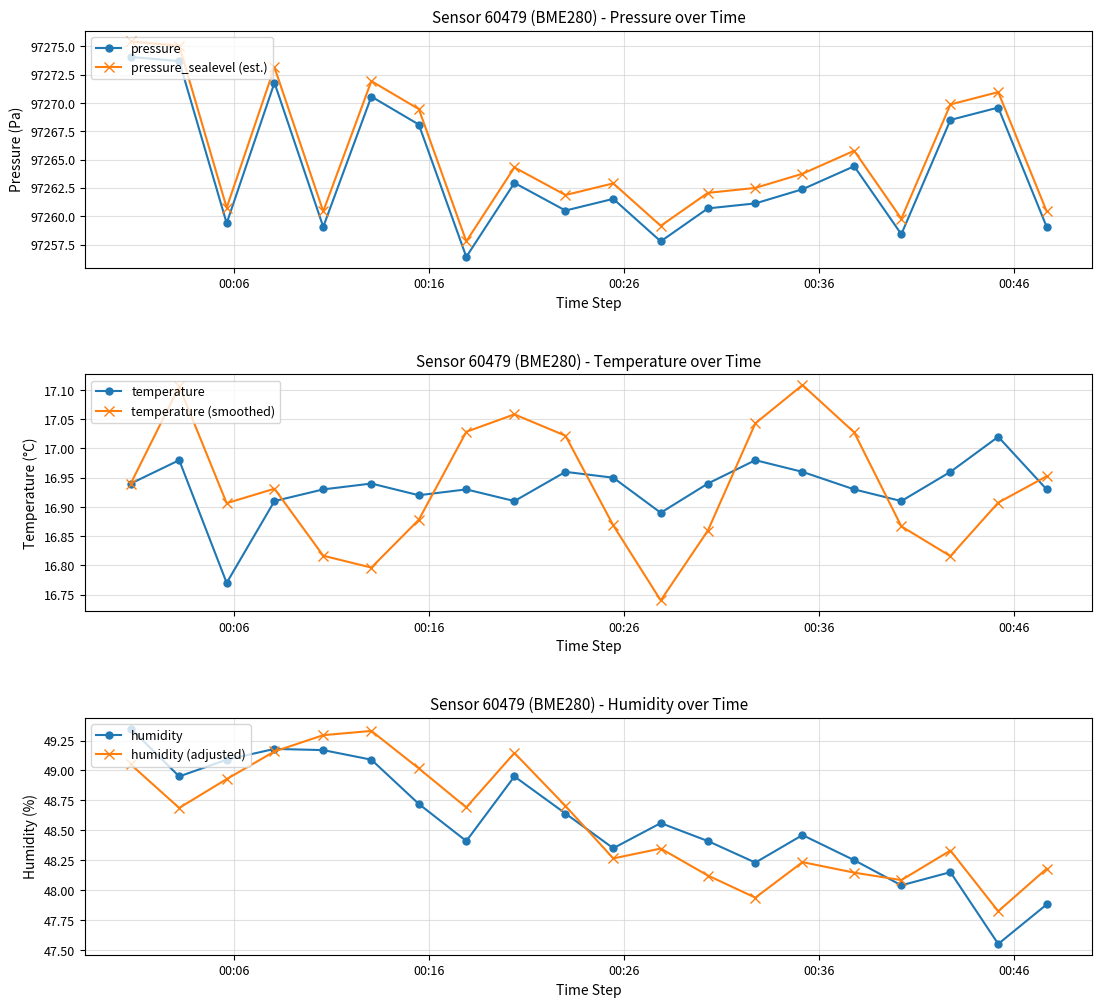

True or false: pressure and pressure_sealevel (est.) cross at least once.

False